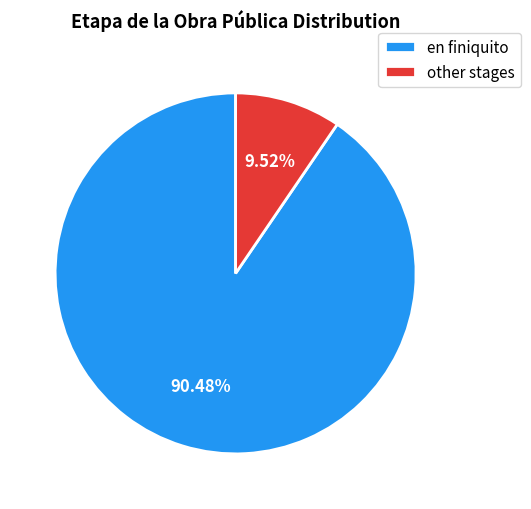

Which category has the biggest portion of the pie?

en finiquito